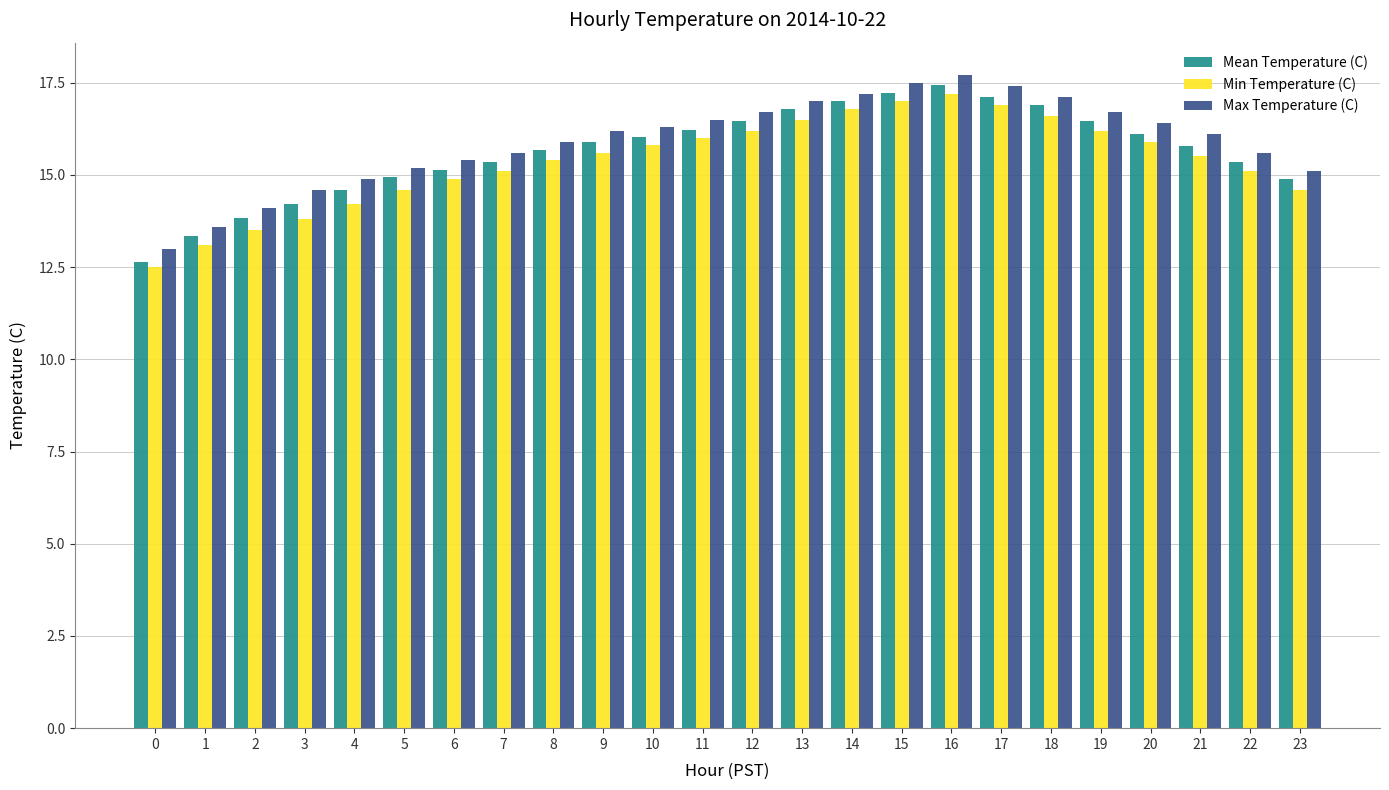

Read the Max Temperature (C) value at 5.

15.2